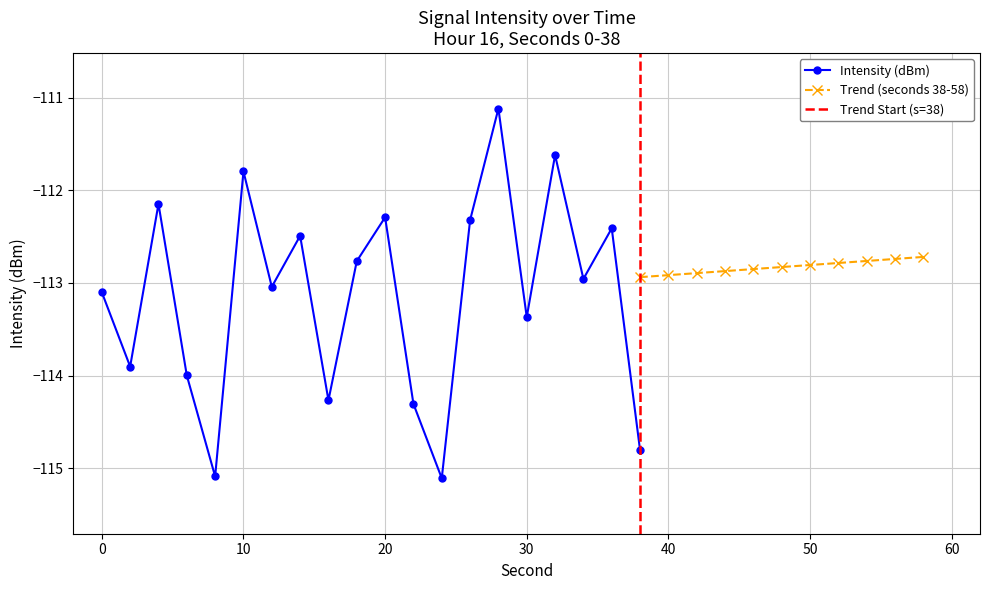

Is it true that the value at 20 is -112.3?

True